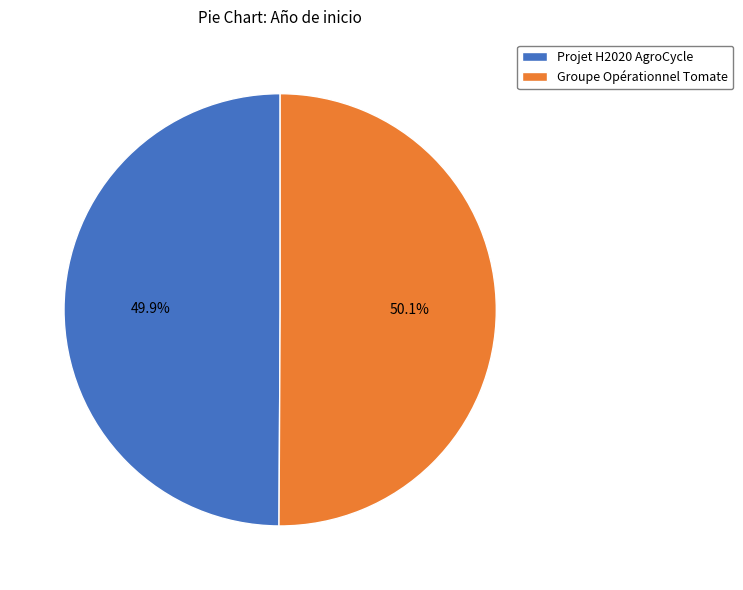

What is the ratio of the value at Groupe Opérationnel Tomate to the value at Projet H2020 AgroCycle?

1.0